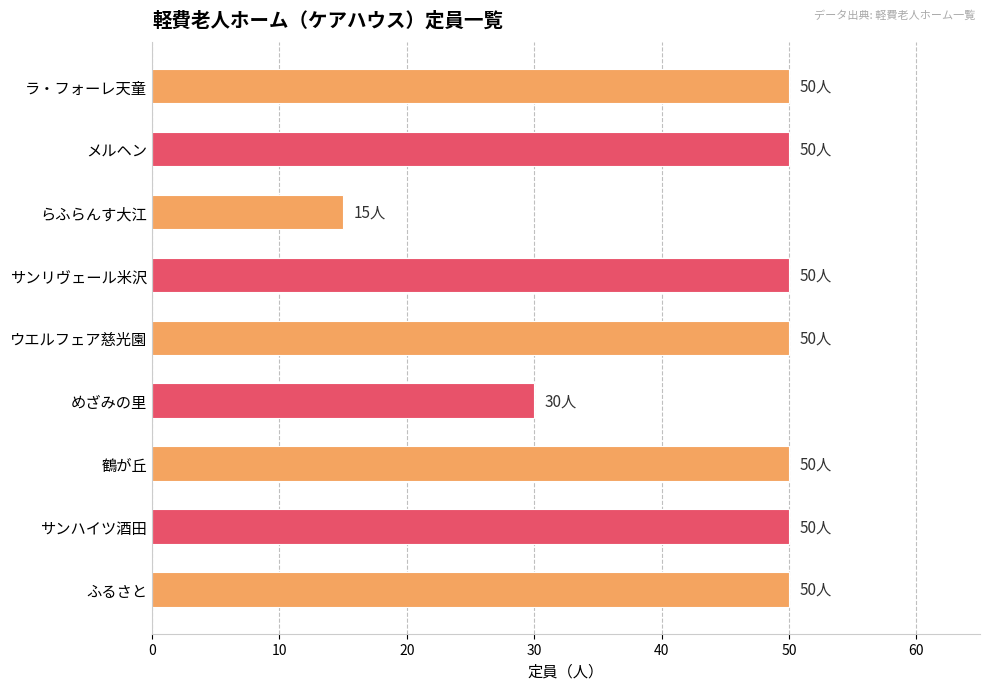

What is the smallest value displayed?

15